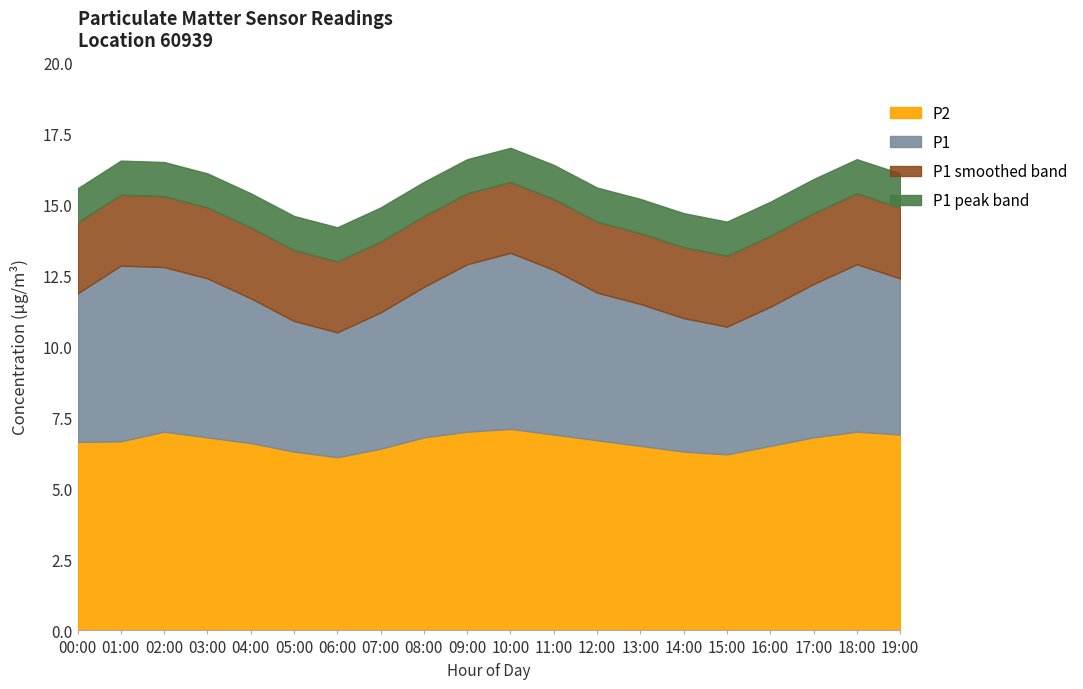

Which series has the largest range (max minus min)?

P1